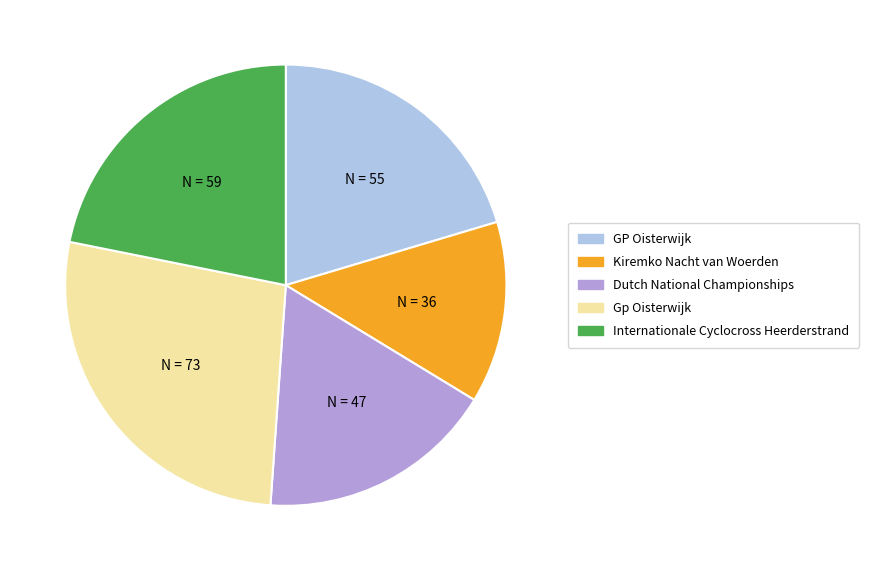

What is the ratio of the value at GP Oisterwijk to the value at Dutch National Championships?

1.2